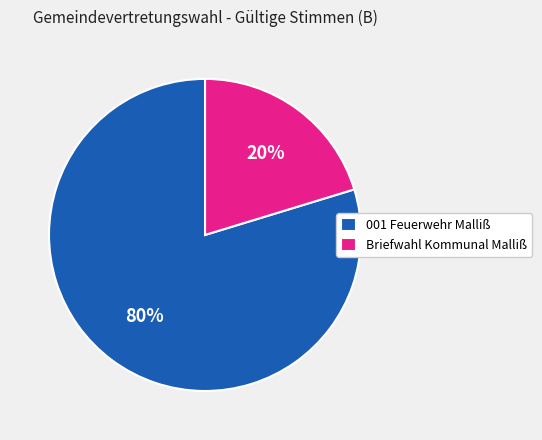

Is Briefwahl Kommunal Malliß the majority of the pie?

No